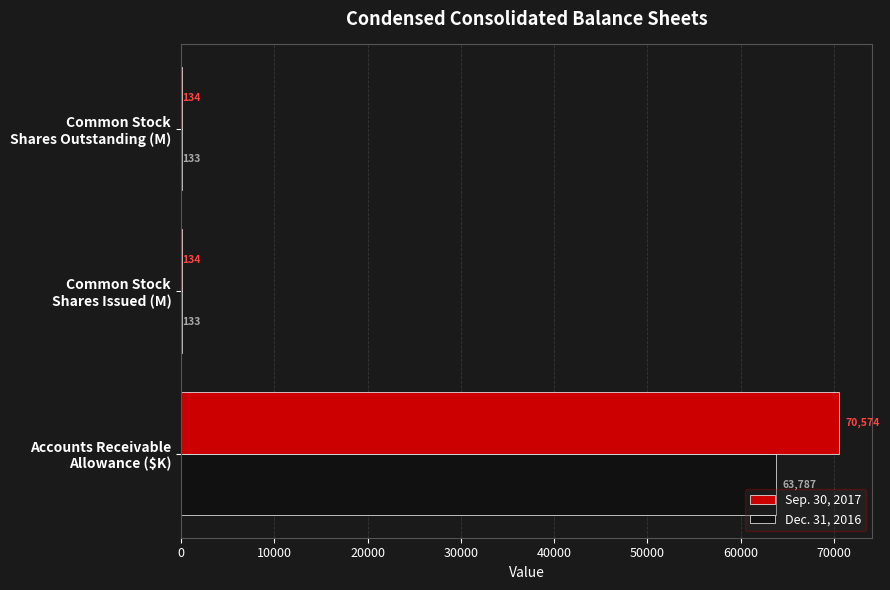

Which series has the largest total across all categories?

Sep. 30, 2017